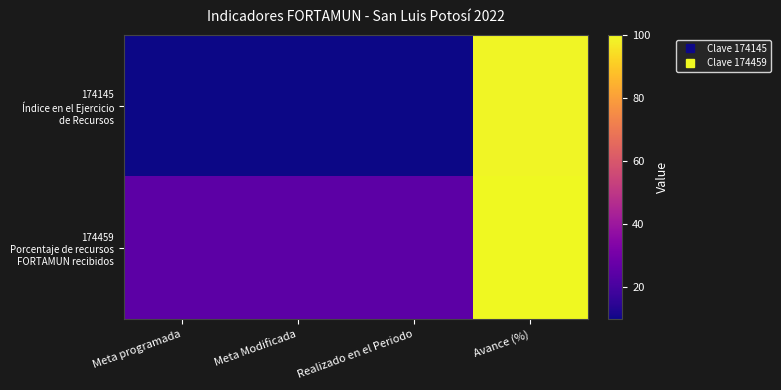

What is the spread (max minus min) of values at Realizado en el Periodo?

15.1